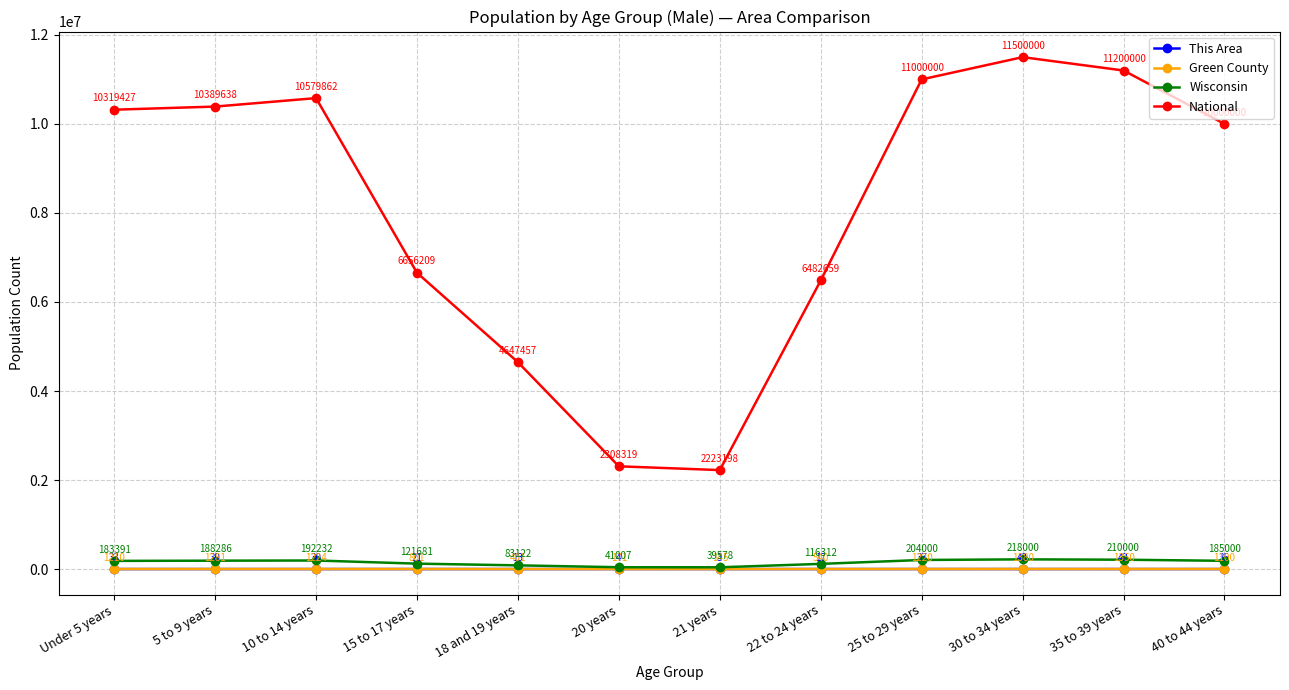

True or false: National and Wisconsin cross at least once.

False